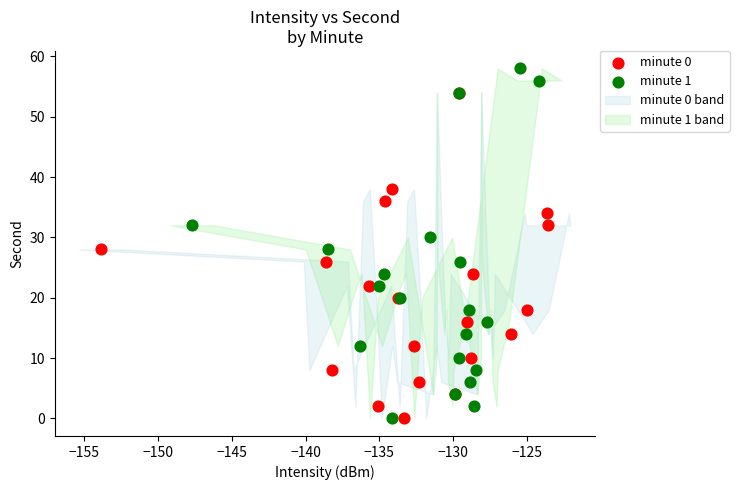

Which series contains the highest Y value?

minute 1